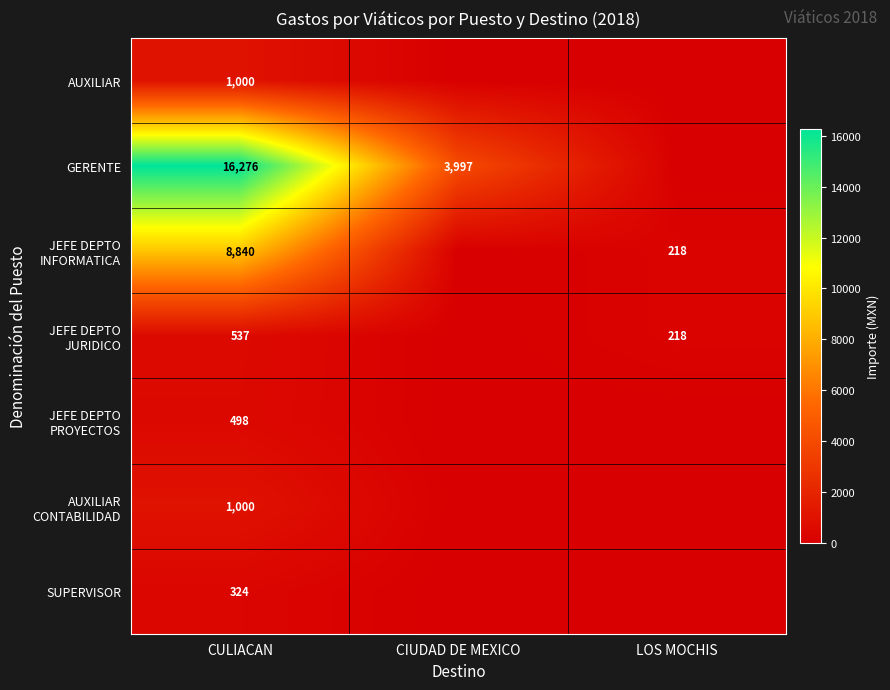

How many categories are shown in the chart?

3